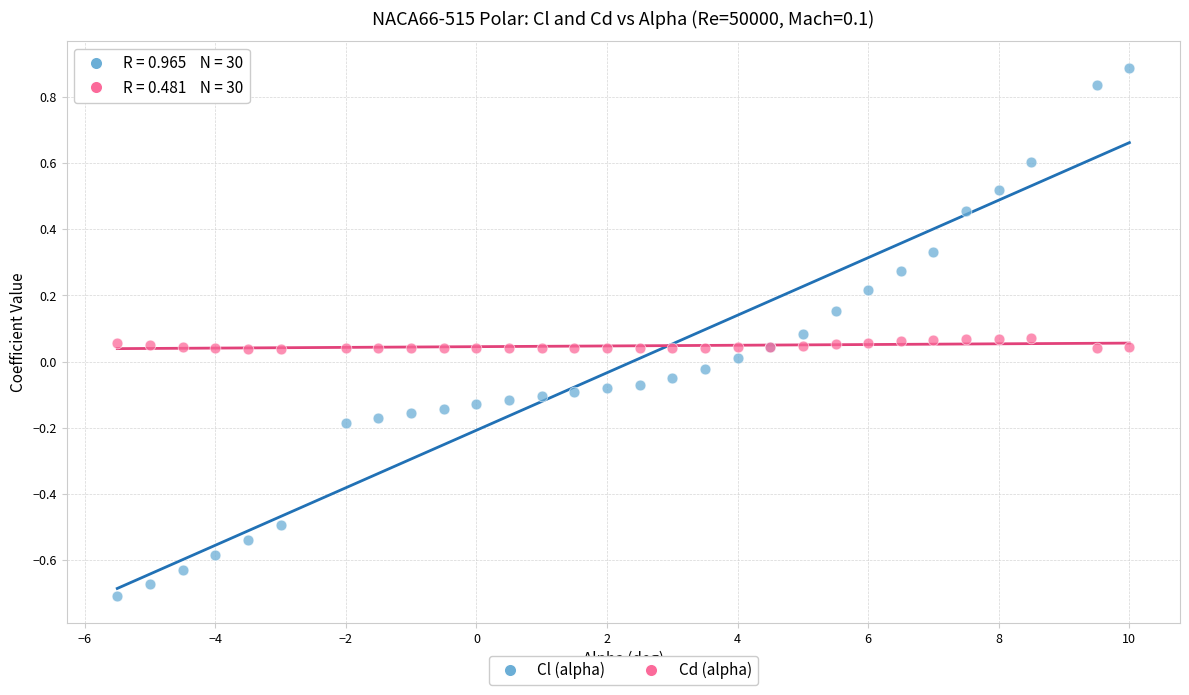

Which series reaches the maximum Y coordinate?

Cl (alpha)